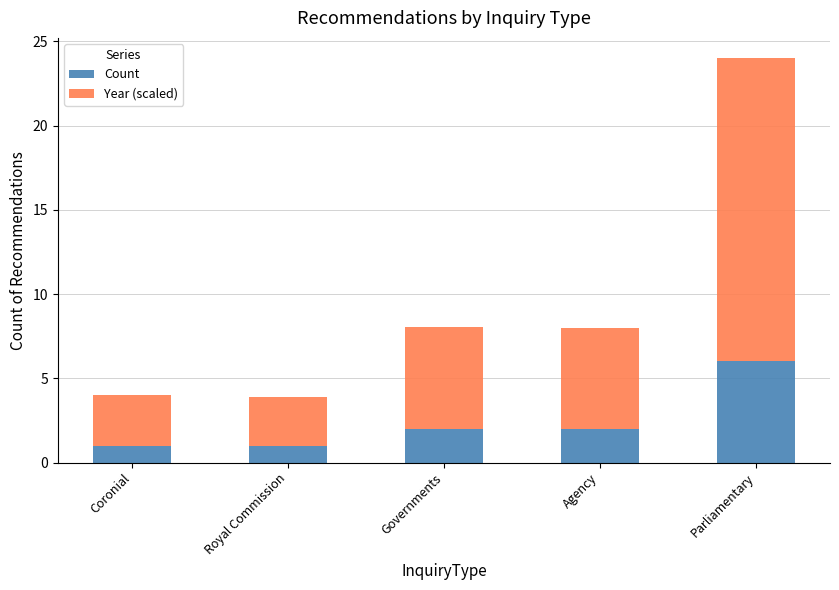

Reading left to right, what are the values for Count?

Coronial=1.0	Royal Commission=1.0	Governments=2.0	Agency=2.0	Parliamentary=6.0